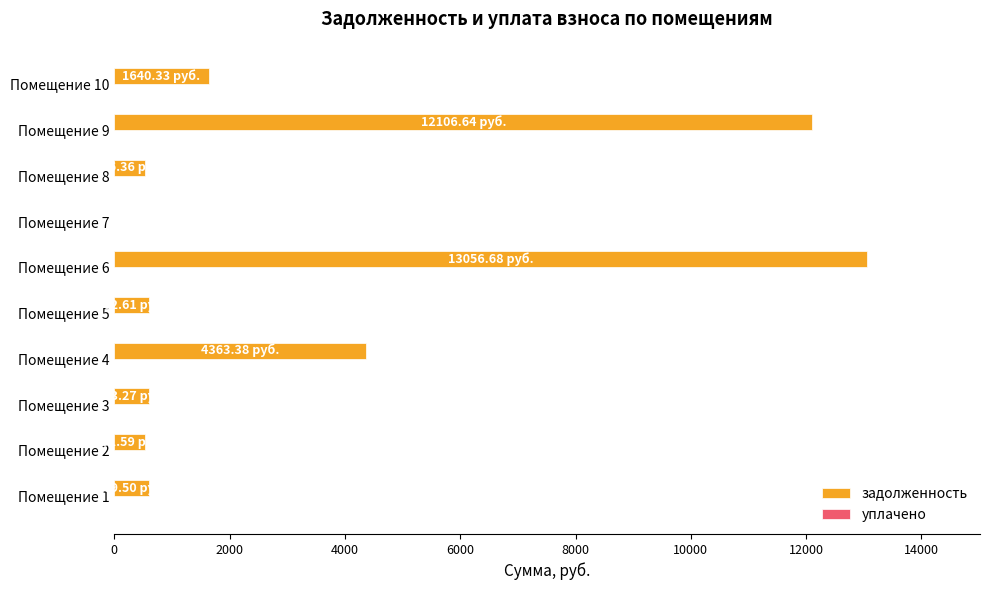

What is the sum of the values at Помещение 5 and Помещение 10?

2242.9